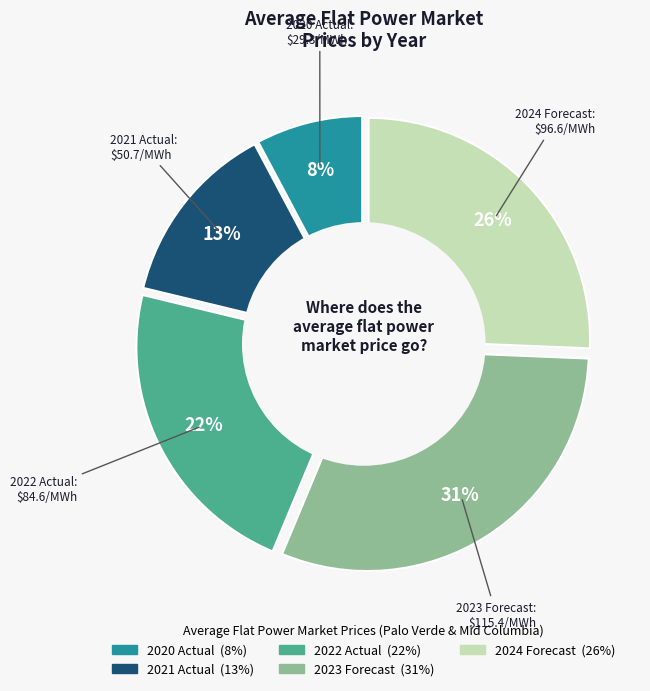

To the nearest percent, what is the difference between the largest and smallest slice percentages?

23%